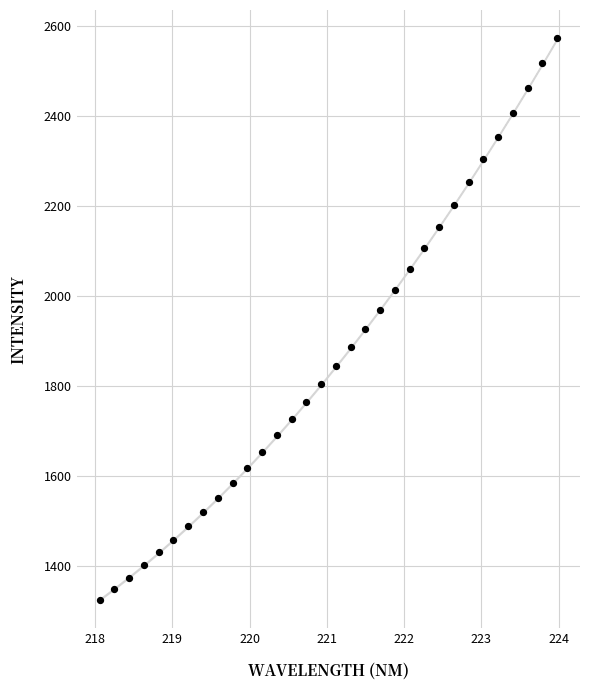

What is the range of Y values (max minus min)?

1249.7